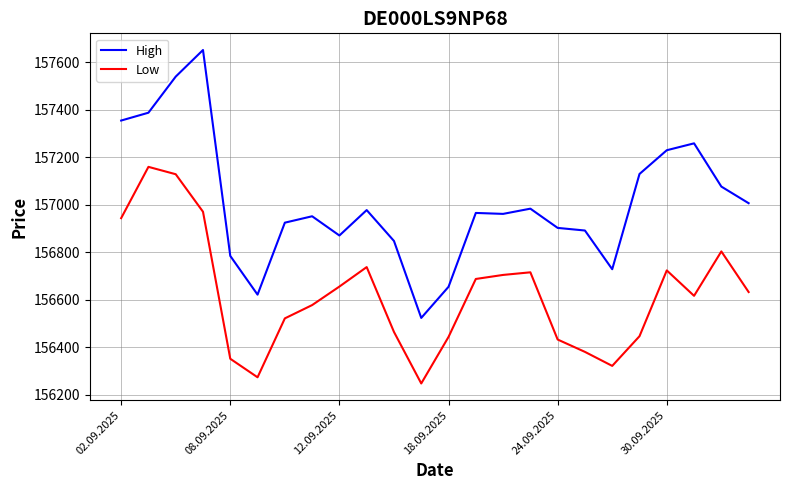

How many distinct data groups are displayed?

2